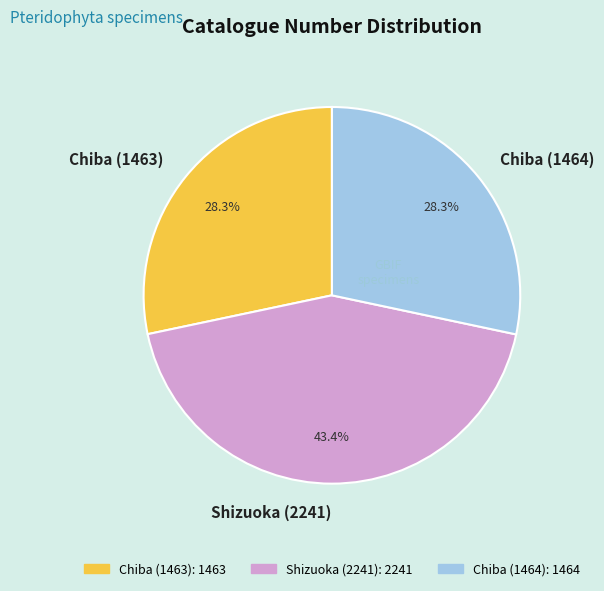

What percentage is the Shizuoka (2241) slice, to the nearest percent?

43%